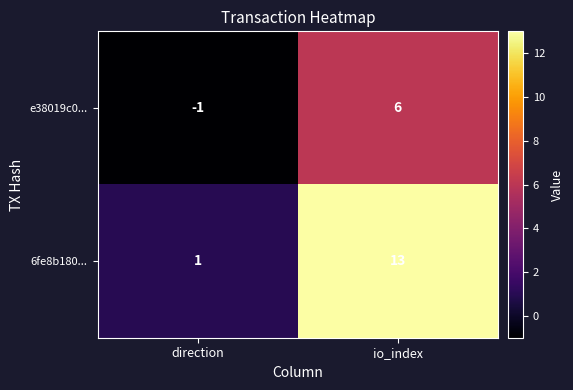

Reading left to right, transcribe all the data shown in this chart.

e38019c0...: direction=-1	io_index=6
6fe8b180...: direction=1	io_index=13